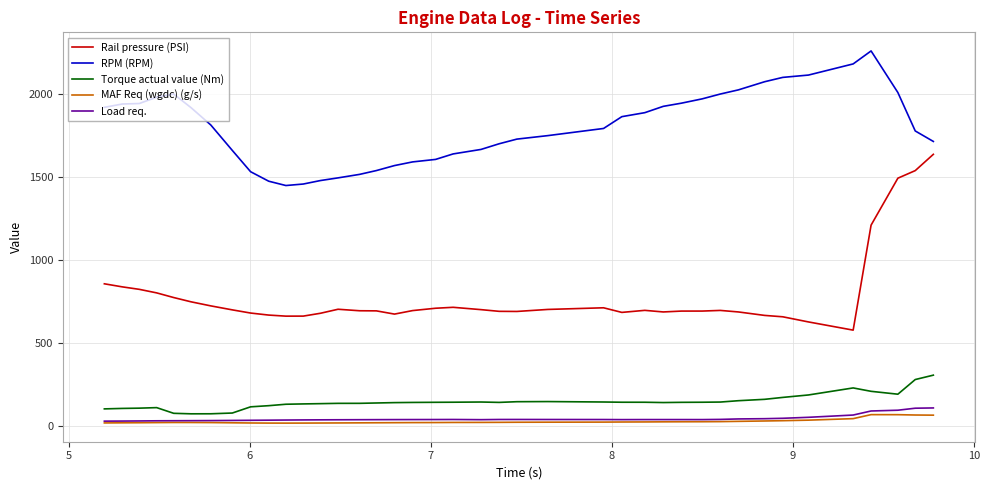

Which series has the largest range (max minus min)?

Rail pressure (PSI)